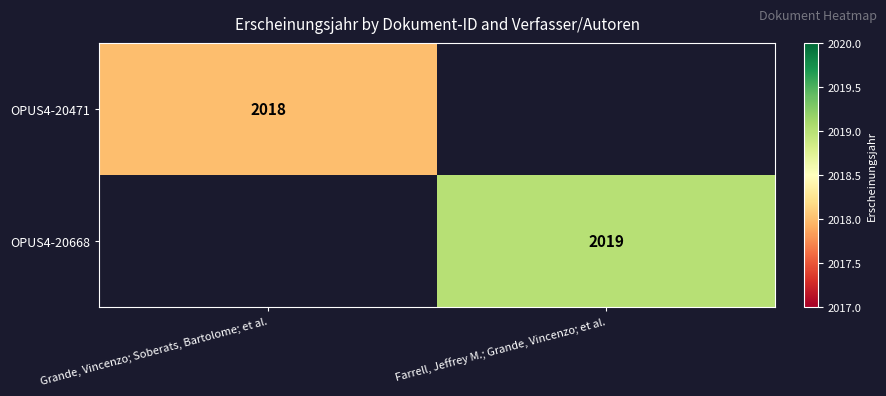

The value of OPUS4-20471 at Grande, Vincenzo; Soberats, Bartolome; et al. is 418. True or false?

False